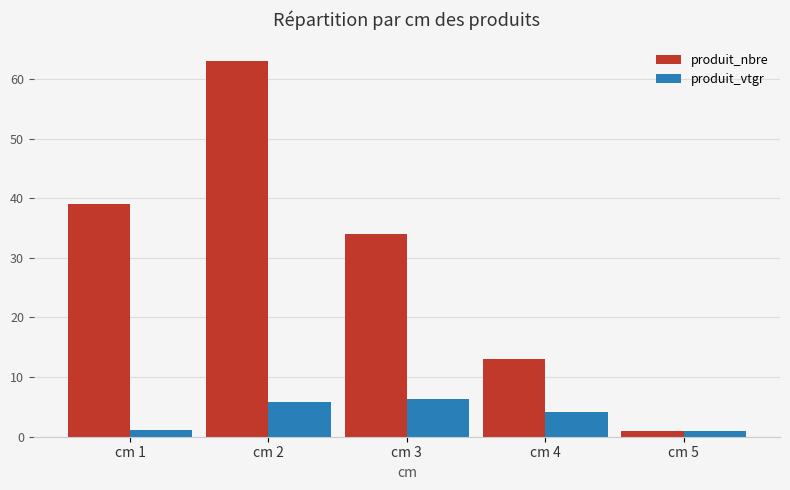

What is the smallest value displayed?

1.0